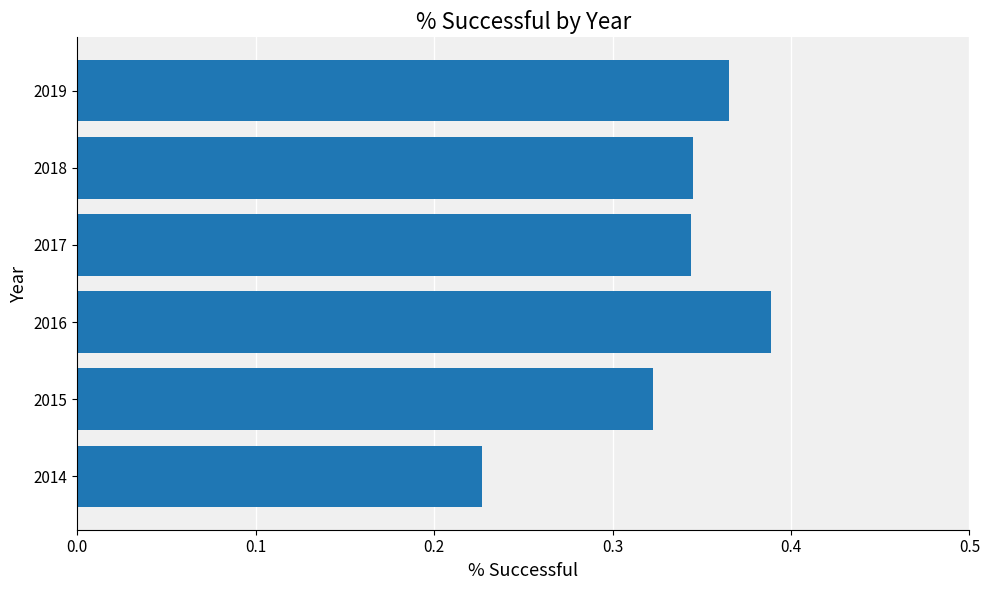

How many values are between 0 and 1?

6